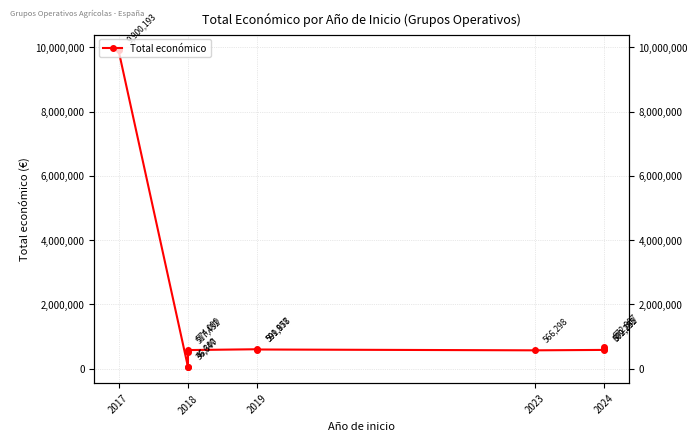

What is the greatest value displayed?

9900193